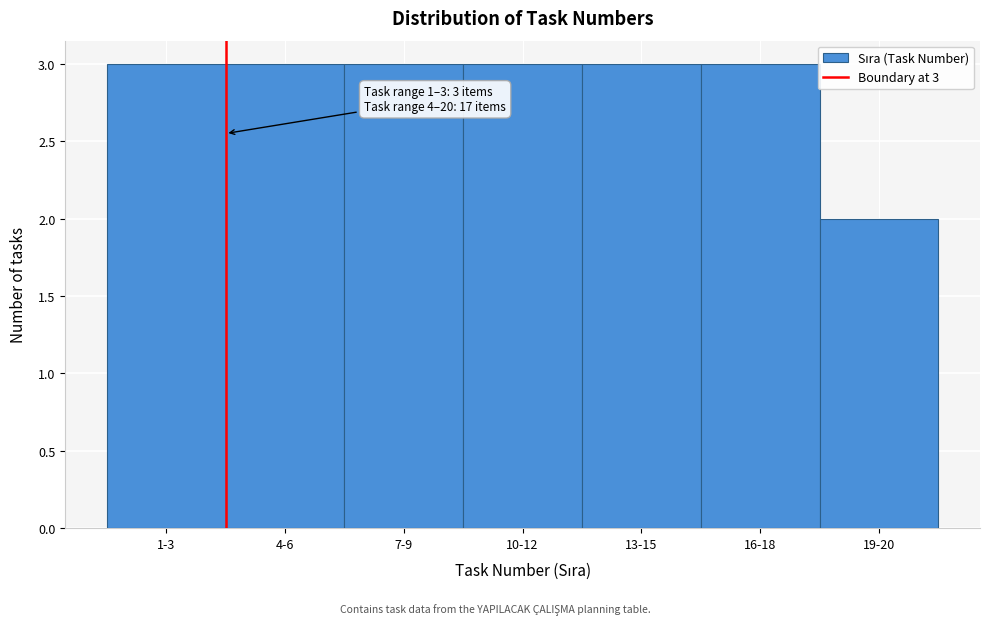

Reading left to right, list all the values displayed in this chart.

3	3	3	3	3	3	2